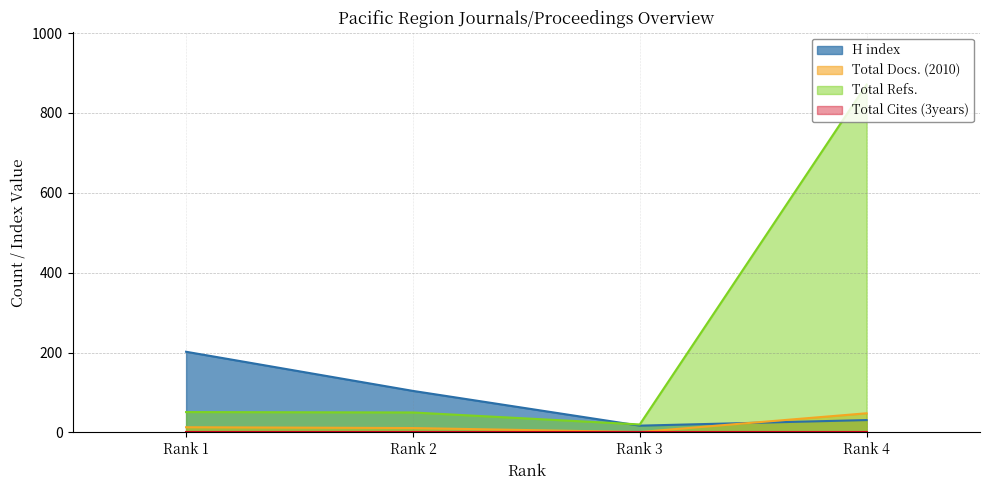

Count the number of categories in the chart.

4